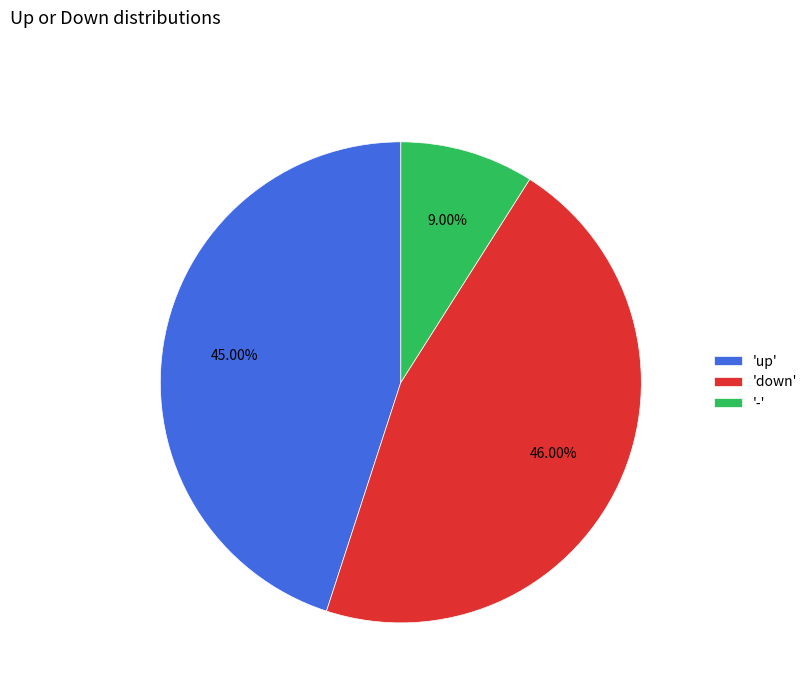

Rank the categories by value from lowest to highest.

'-', 'up', 'down'